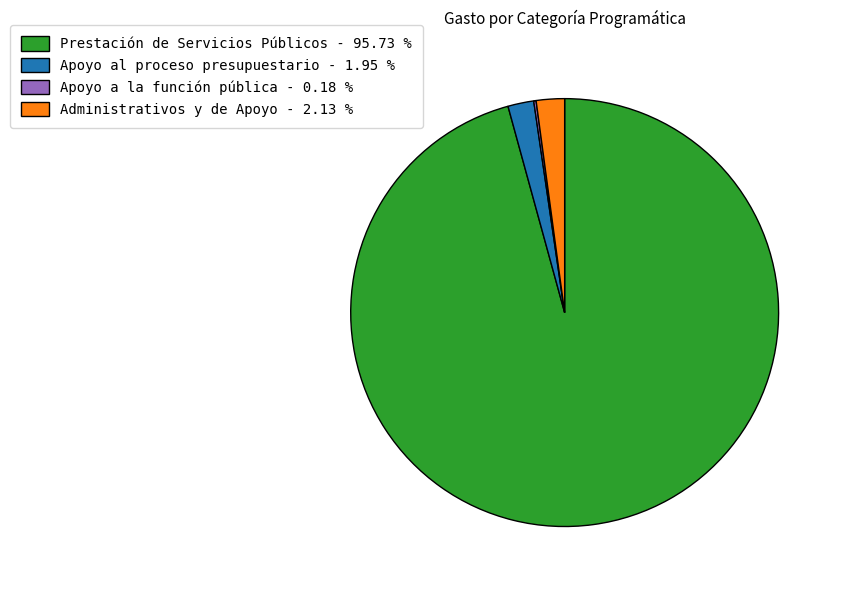

Which category has the biggest portion of the pie?

Prestación de Servicios Públicos - 95.73 %